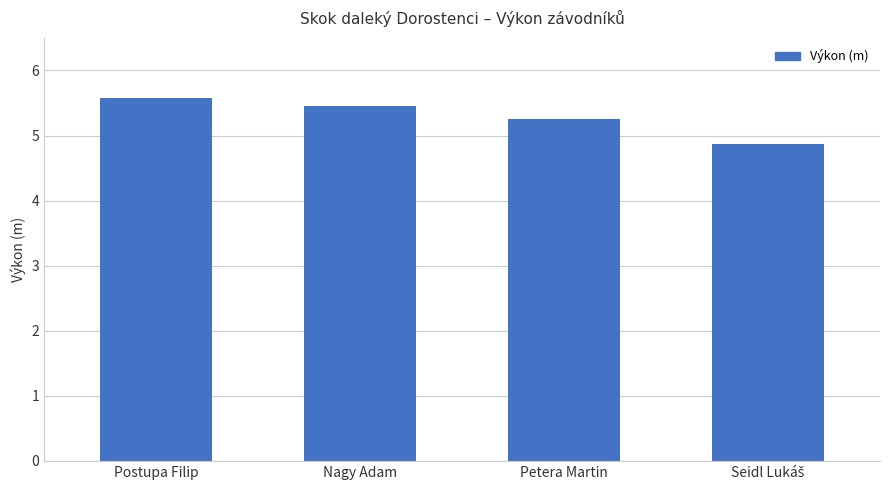

How many values are below 5?

1